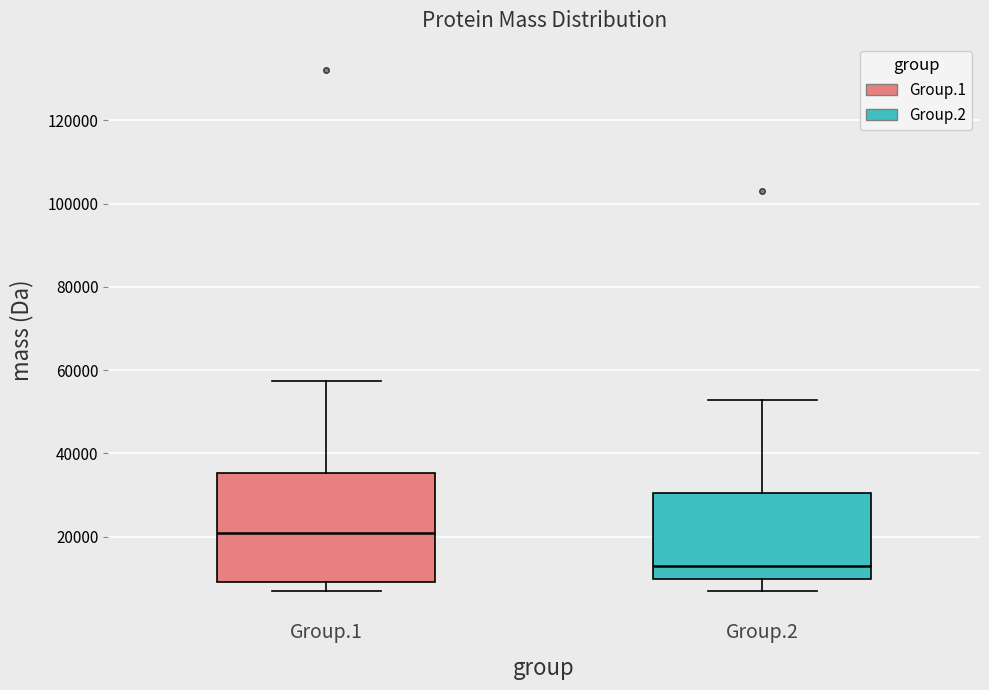

Reading left to right, read every box against the y-axis: the position of its median line, the range the box covers, and the ends of its whiskers. The values are not printed on the chart, so give them approximately, as read against the axis.

Group.1: median 20000, box 10000 to 36000, whiskers 6000 to 58000
Group.2: median 14000, box 10000 to 30000, whiskers 6000 to 52000